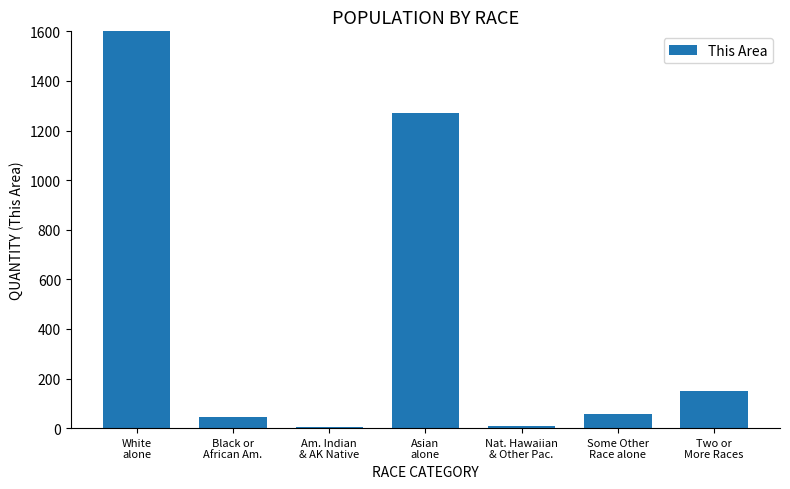

What is the value of the 6th bar from the left?

55